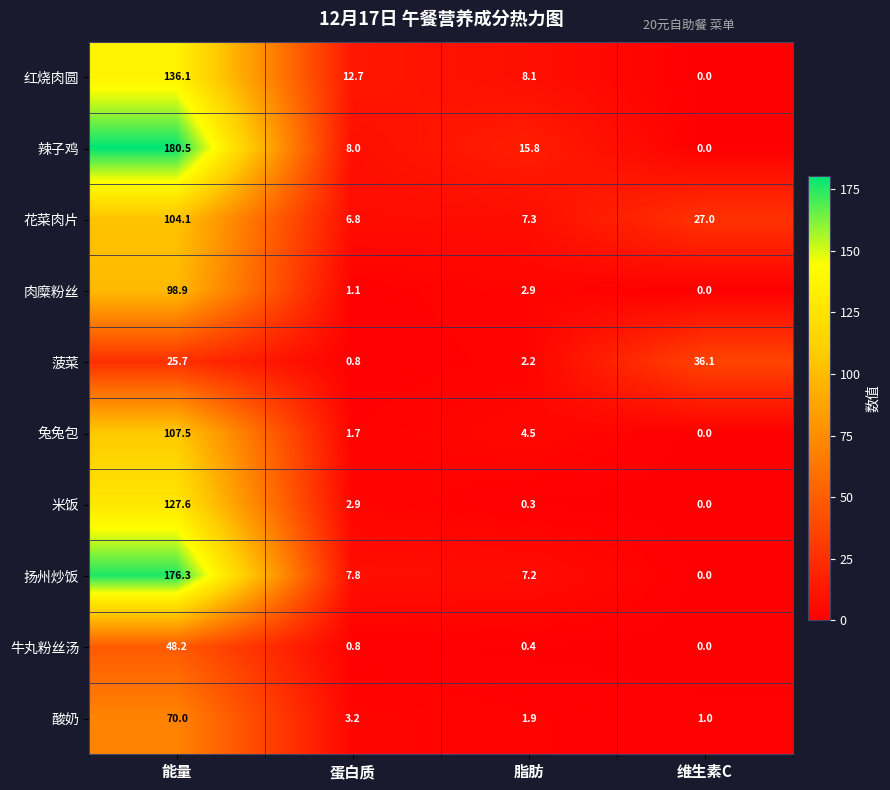

What is the total value across all series at 能量?

1074.9